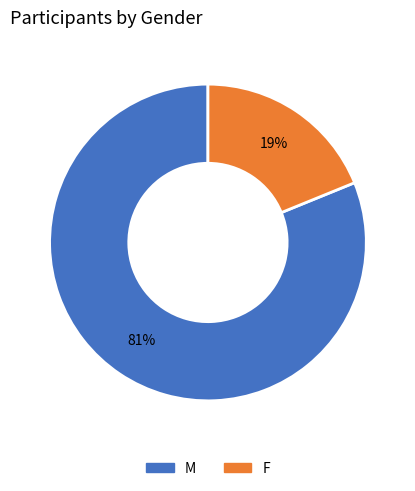

Combined, do M and F account for over 50%?

Yes